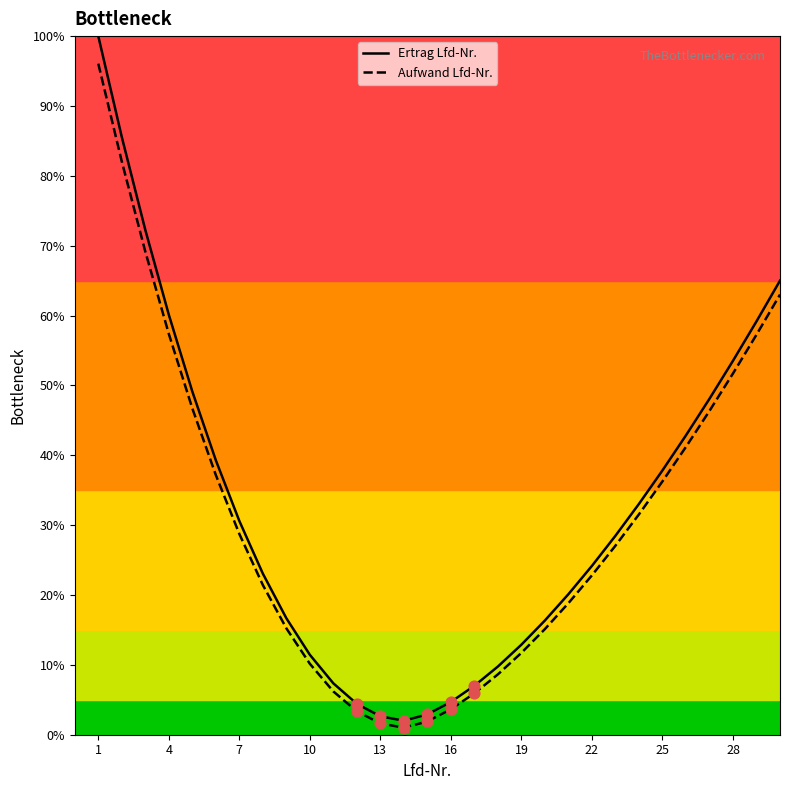

Which series has the widest spread of values?

Ertrag Lfd-Nr.